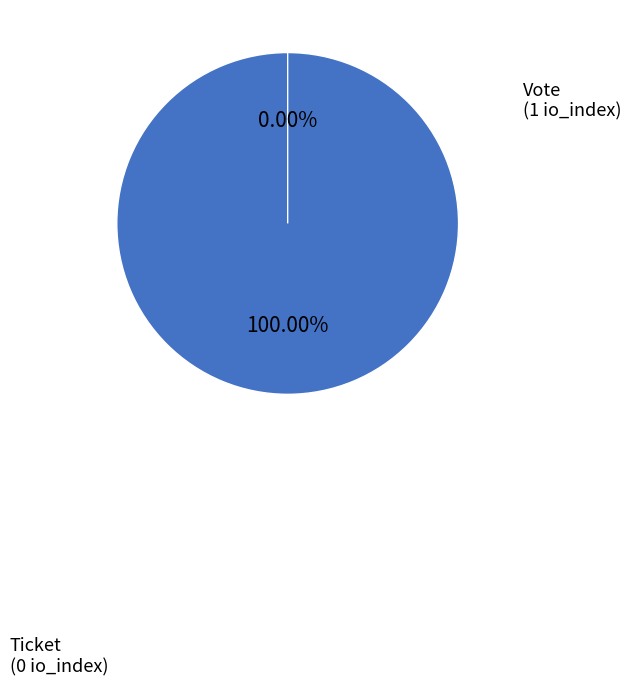

The Ticket slice represents 0% of the pie. True or false?

True